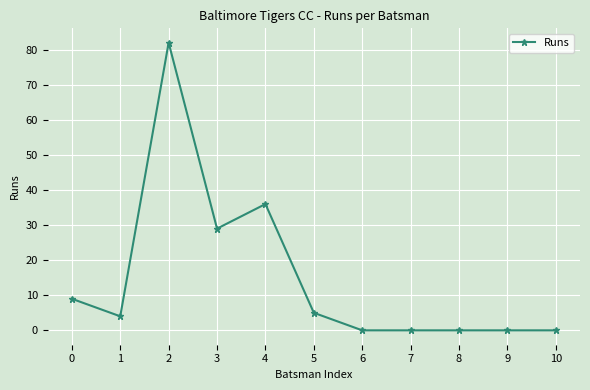

What value does the data have at 3, to the nearest 10?

30